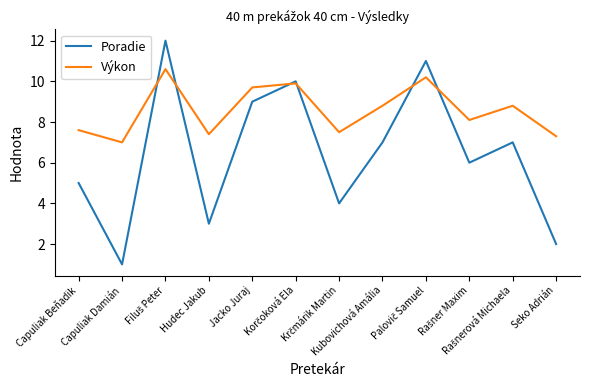

Reading left to right, extract all data points from this chart.

Poradie: 5.0	1.0	12.0	3.0	9.0	10.0	4.0	7.0	11.0	6.0	7.0	2.0
Výkon: 7.6	7.0	10.6	7.4	9.7	9.9	7.5	8.8	10.2	8.1	8.8	7.3